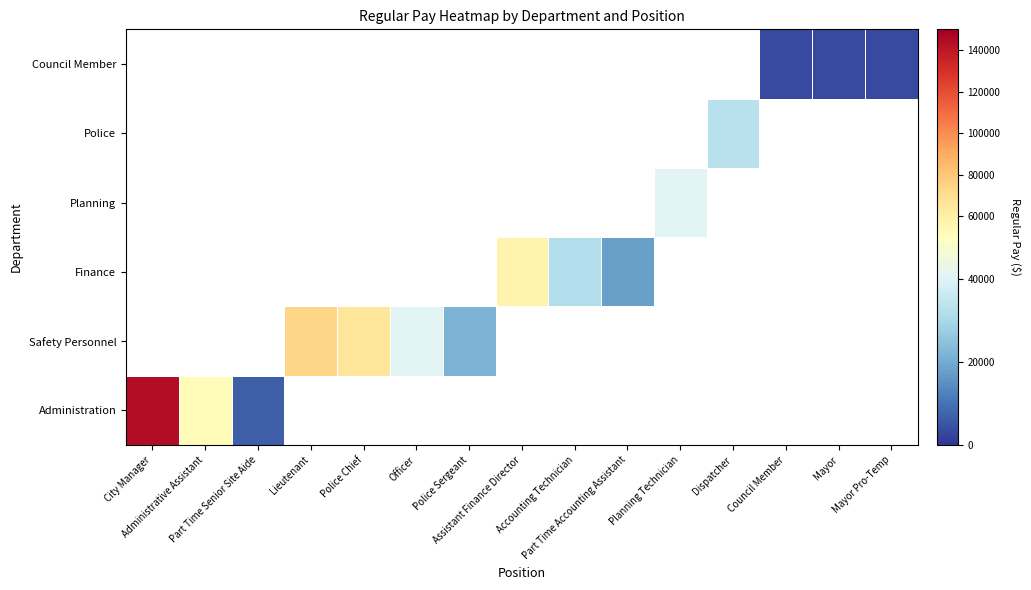

How many data points does each series have?

15